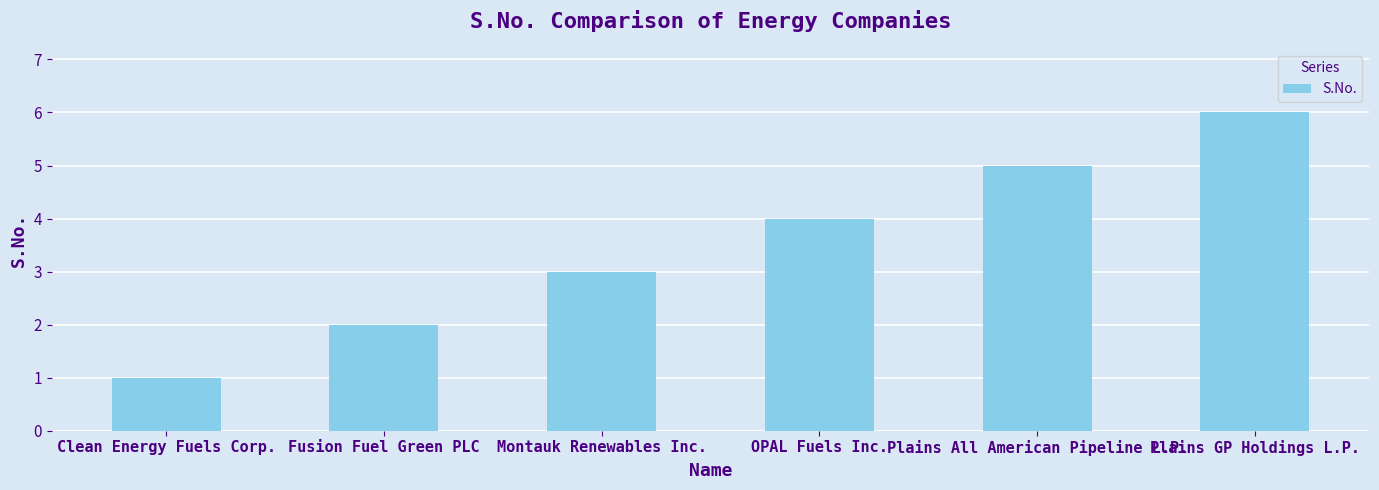

Are the bars grouped side by side (vs. stacked)?

No